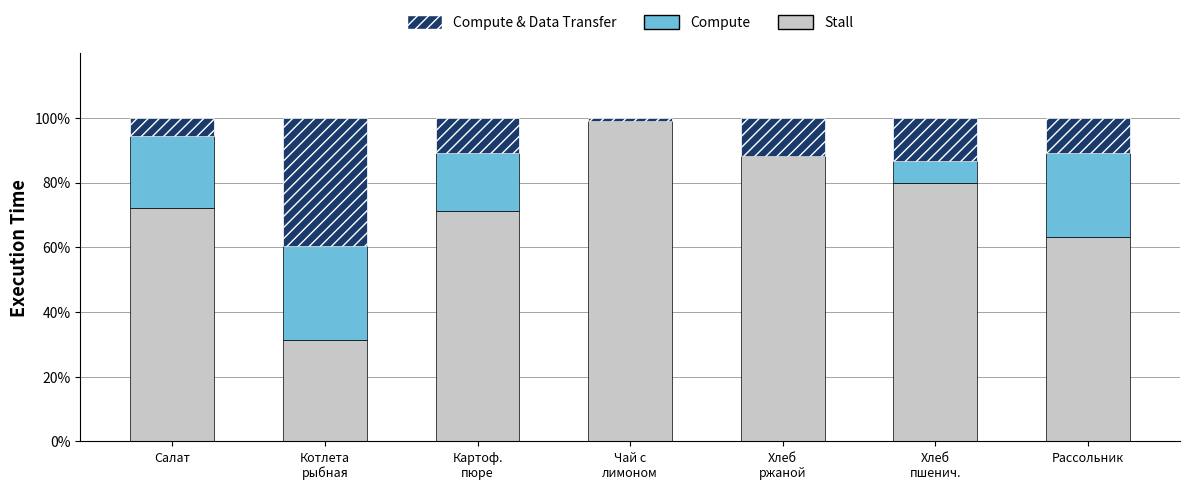

Count the number of data series in this chart.

3